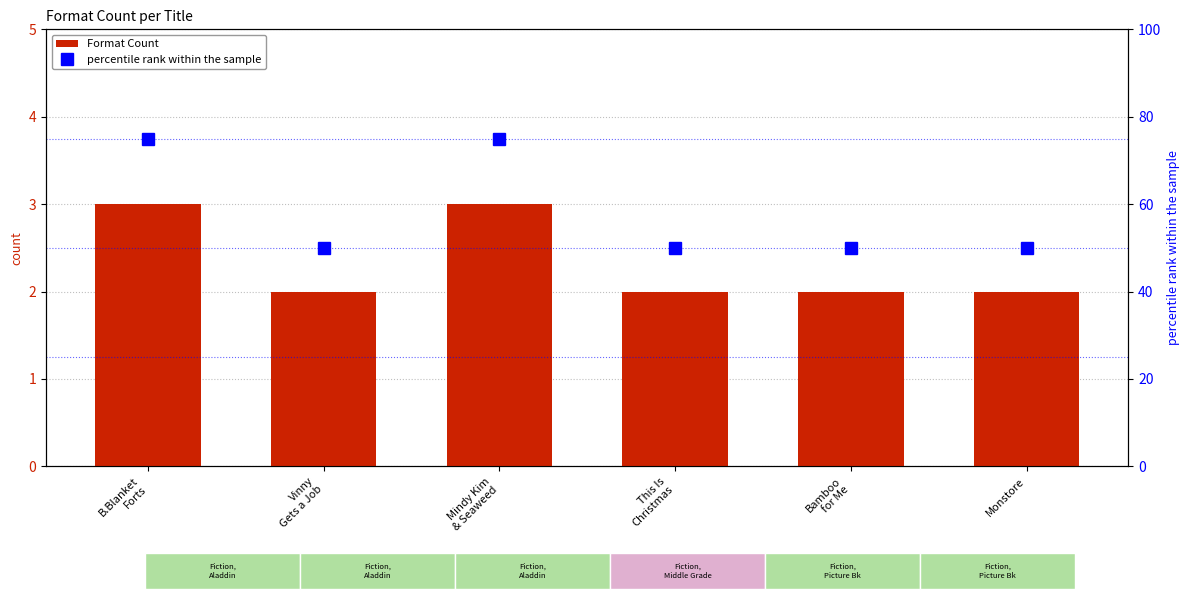

What is the value of the percentile rank within the sample bar at the 5th from the left?

50